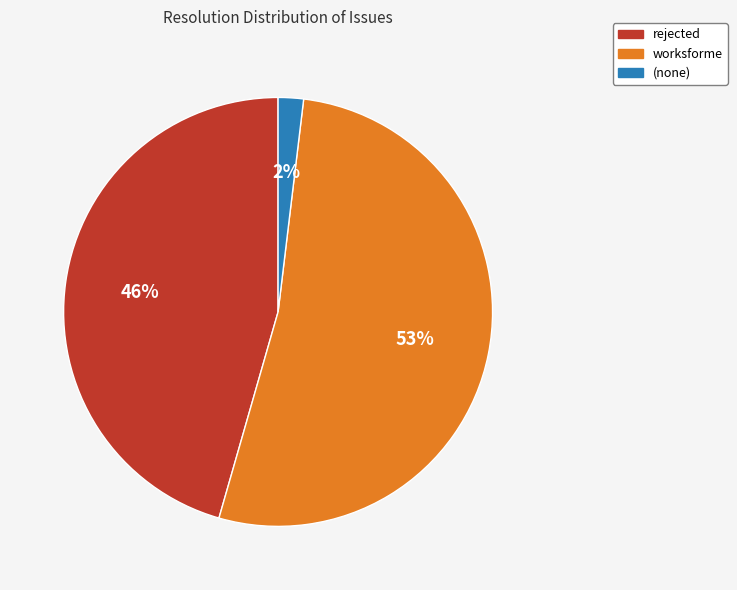

Combined, do rejected and worksforme account for over 50%?

Yes